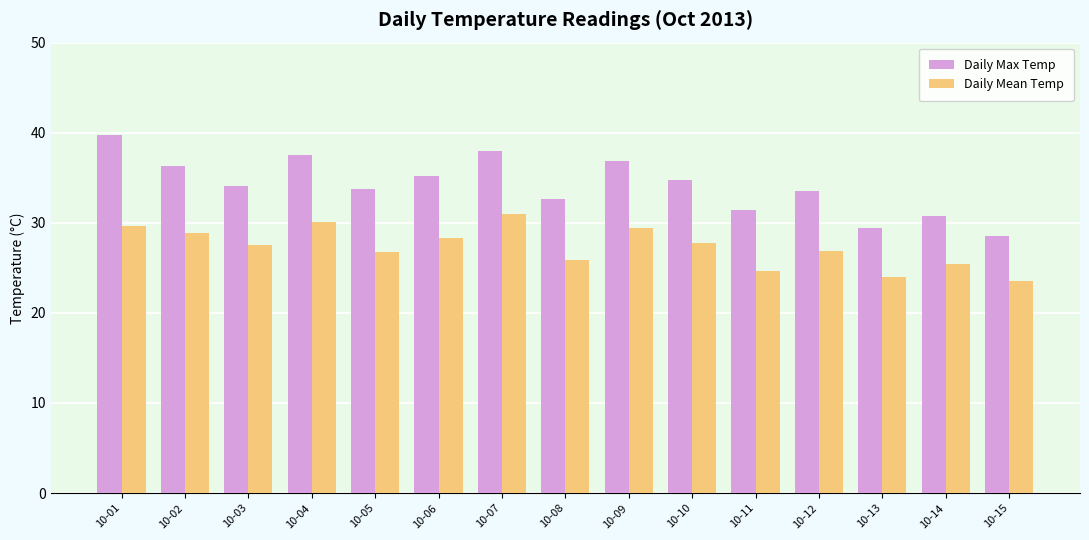

What value does the Daily Mean Temp series have at 10-05?

26.8